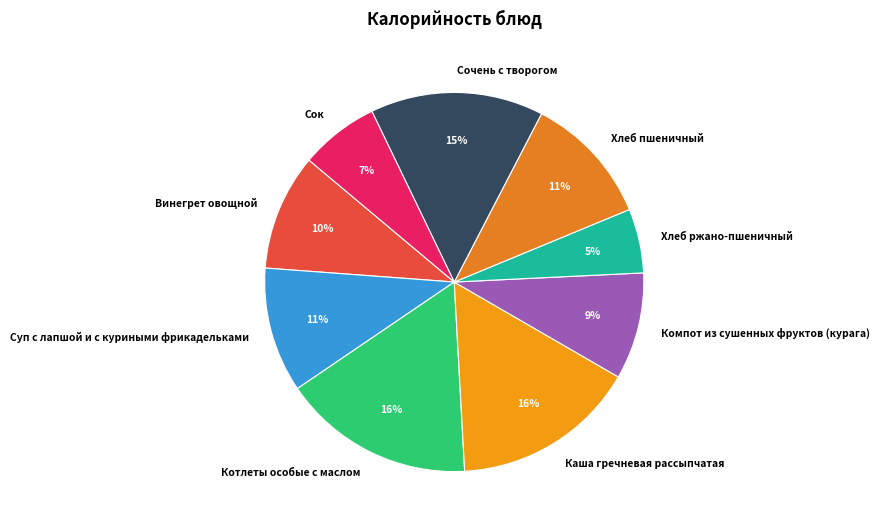

To the nearest percent, what is the difference between the Суп с лапшой и с куриными фрикадельками and Винегрет овощной slice percentages?

1%